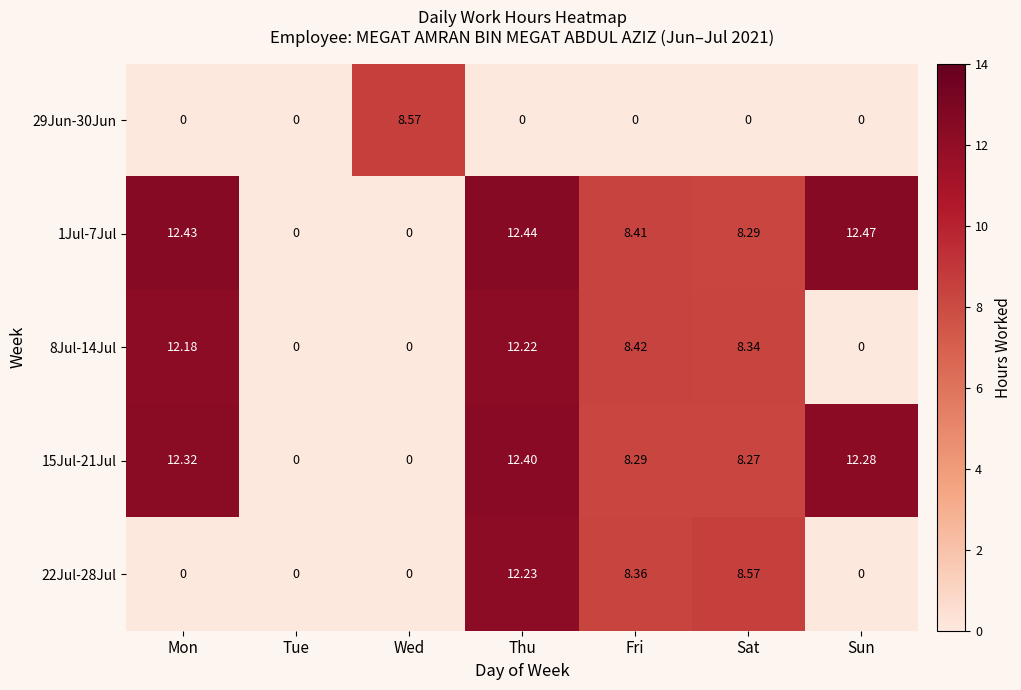

At which category does the chart reach its peak across all series?

Sun